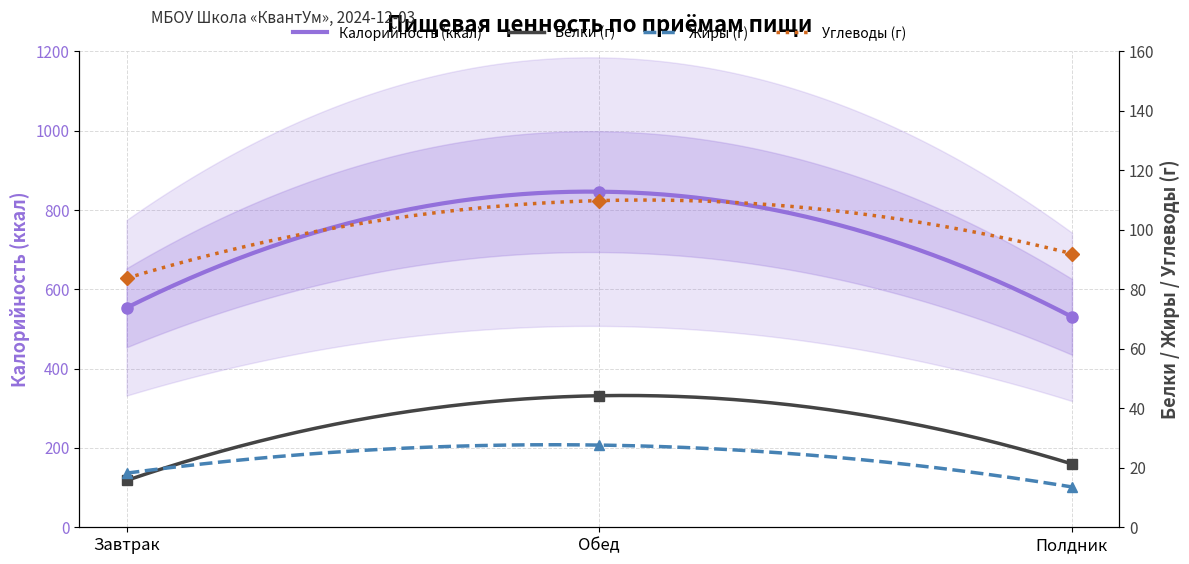

What is the sum of the Калорийность values at Завтрак and Обед?

1399.9